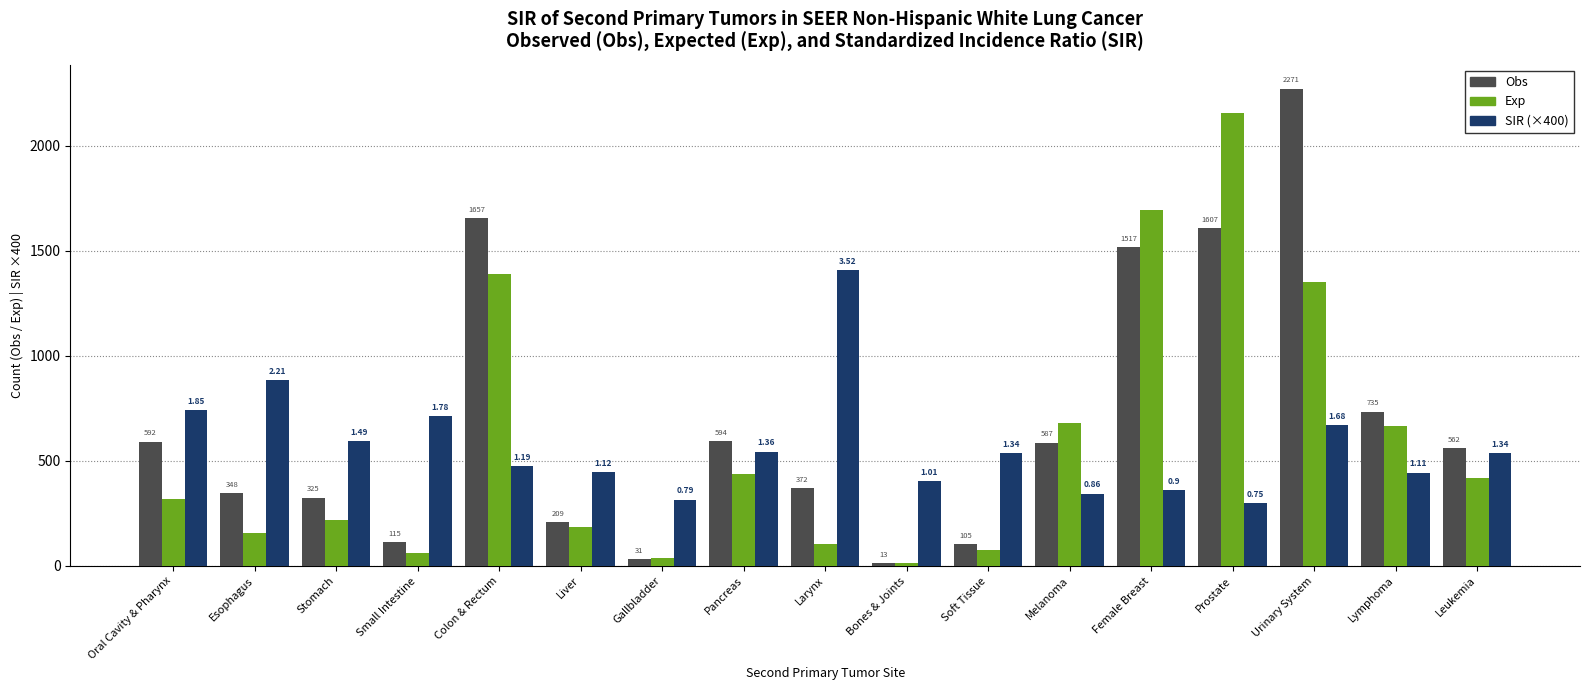

How many data points does each series have?

17